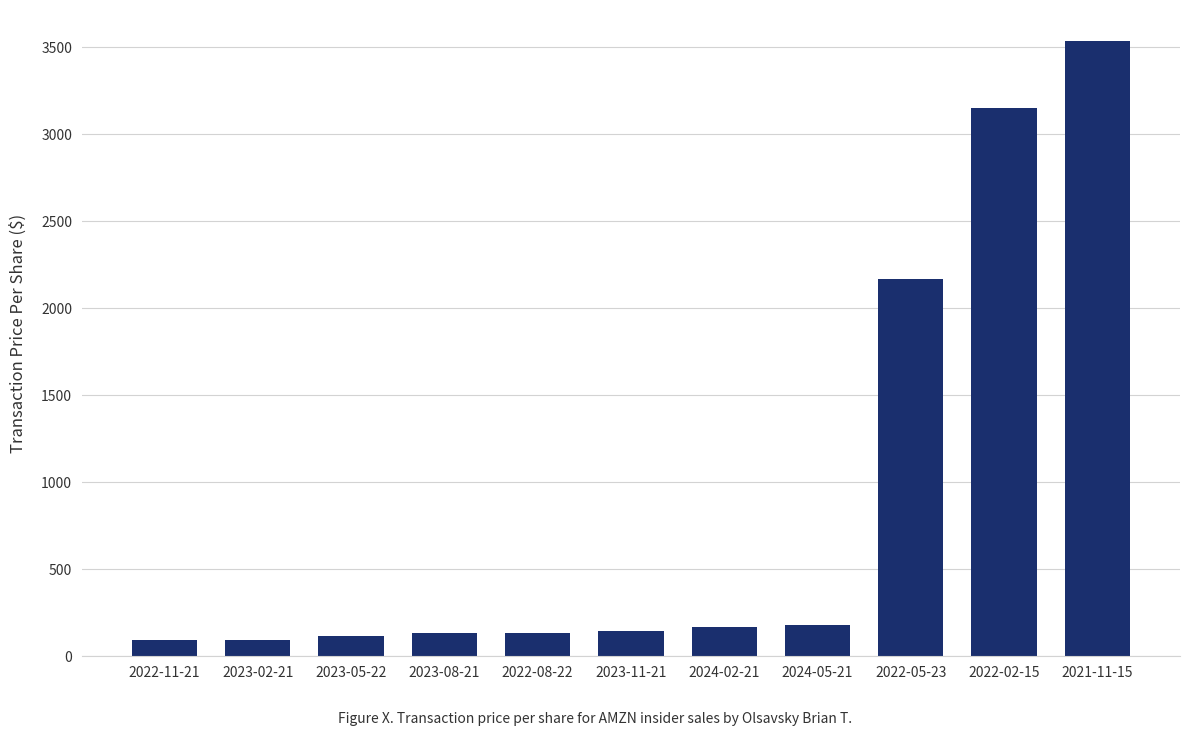

Where does the data first go above 143?

2023-11-21